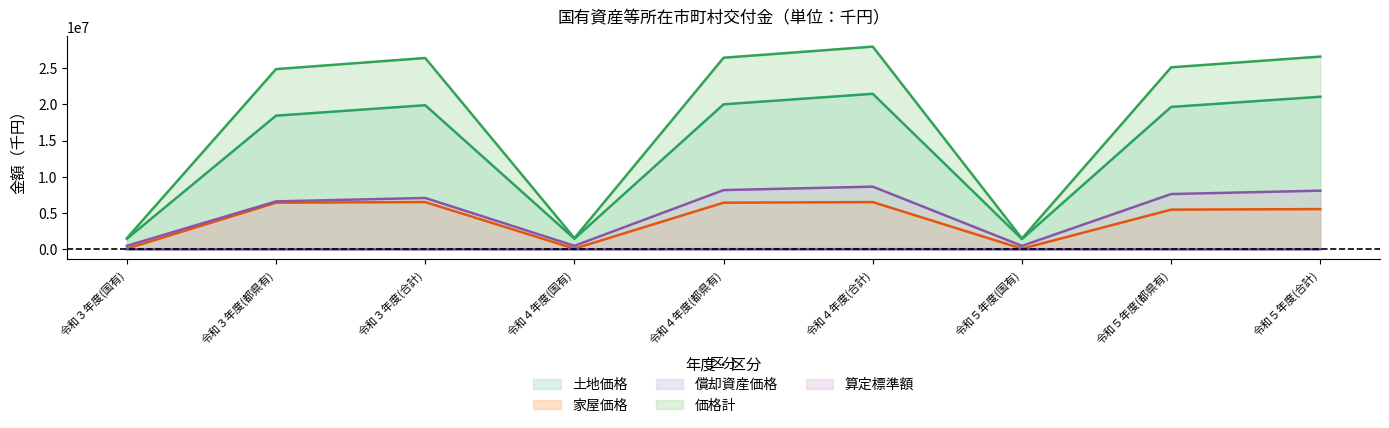

How many series are shown in this chart?

5